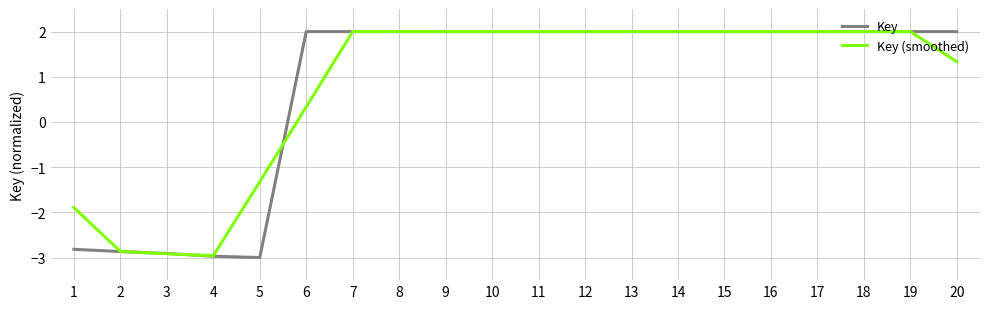

How many lines are shown in the chart?

2